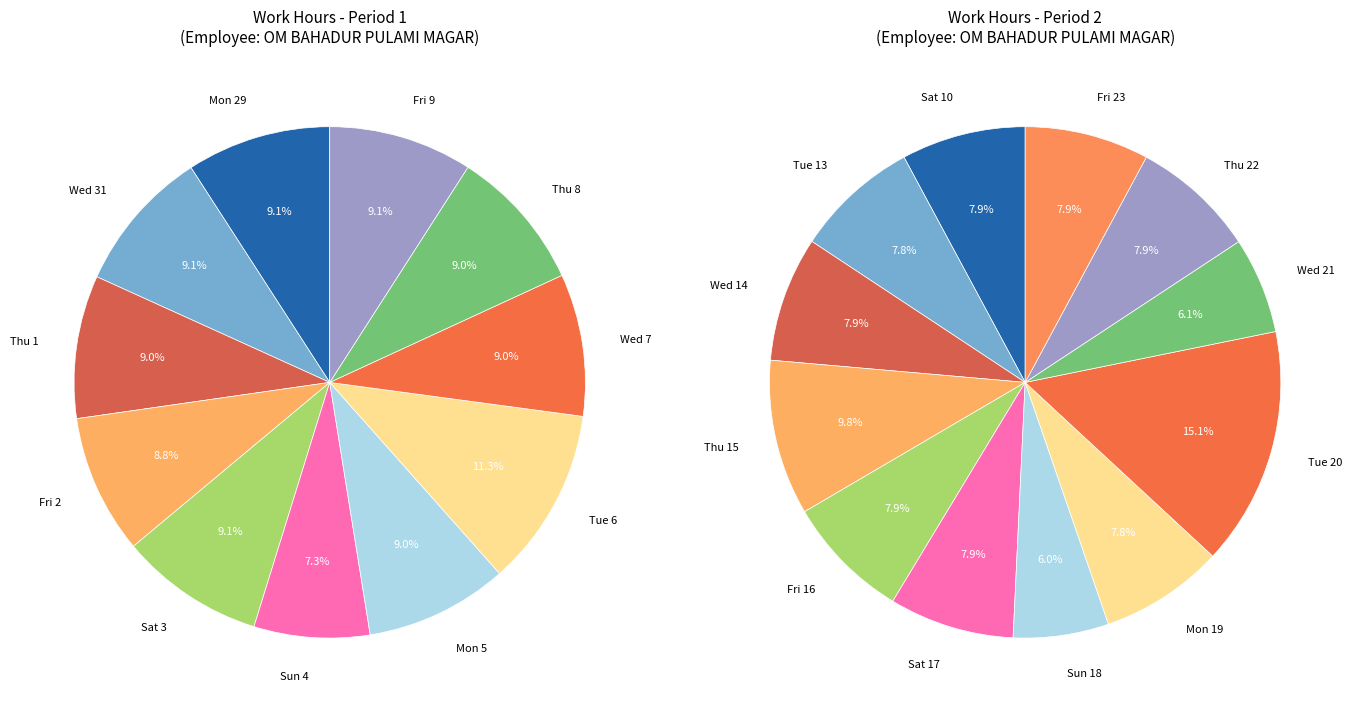

How many slices are in this pie chart?

23